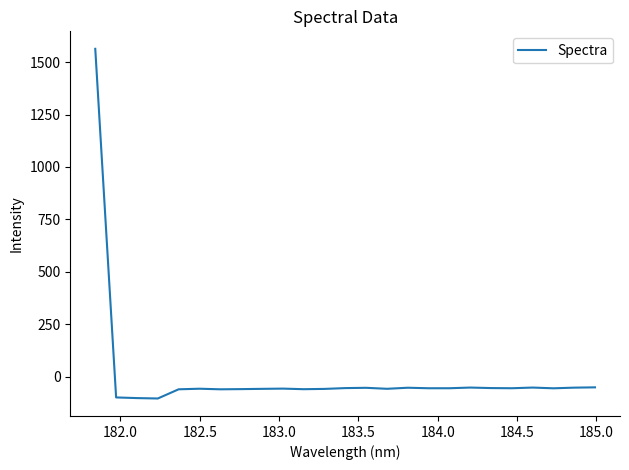

What is the difference between the maximum and minimum values?

1666.7